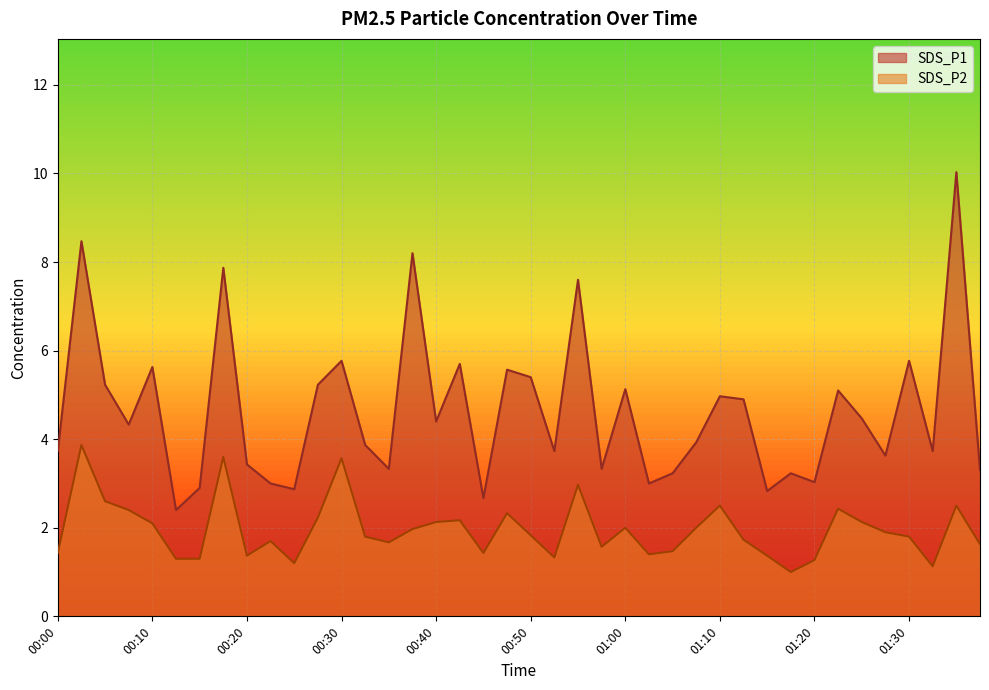

Read the SDS_P2 value at 00:25.

1.2